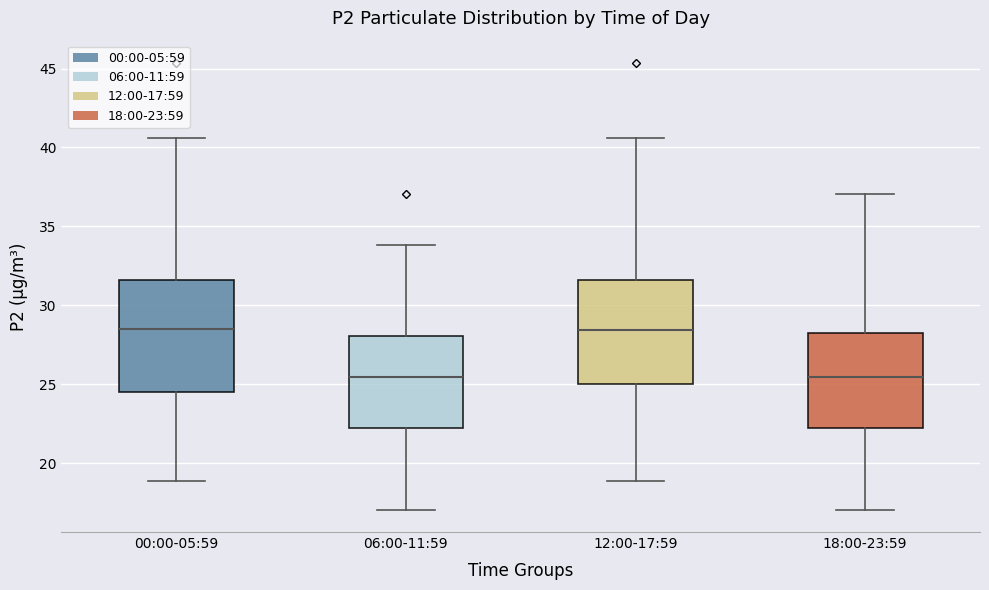

Reading left to right, read every box against the y-axis: the position of its median line, the range the box covers, and the ends of its whiskers. The values are not printed on the chart, so give them approximately, as read against the axis.

00:00-05:59: median 28.5, box 24.5 to 31.5, whiskers 19.0 to 40.5
06:00-11:59: median 25.5, box 22.0 to 28.0, whiskers 17.0 to 34.0
12:00-17:59: median 28.5, box 25.0 to 31.5, whiskers 19.0 to 40.5
18:00-23:59: median 25.5, box 22.0 to 28.0, whiskers 17.0 to 37.0